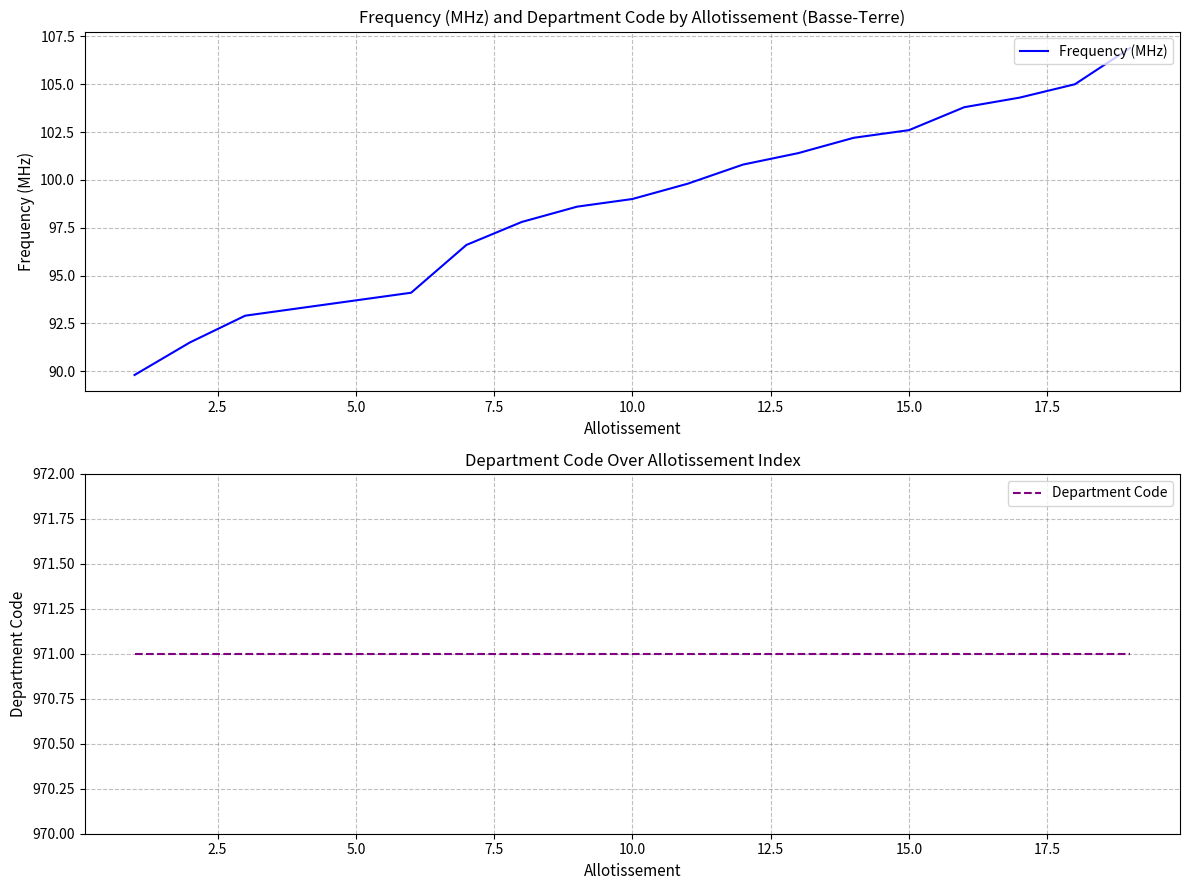

What is the spread (max minus min) of values at 15.0?

868.4